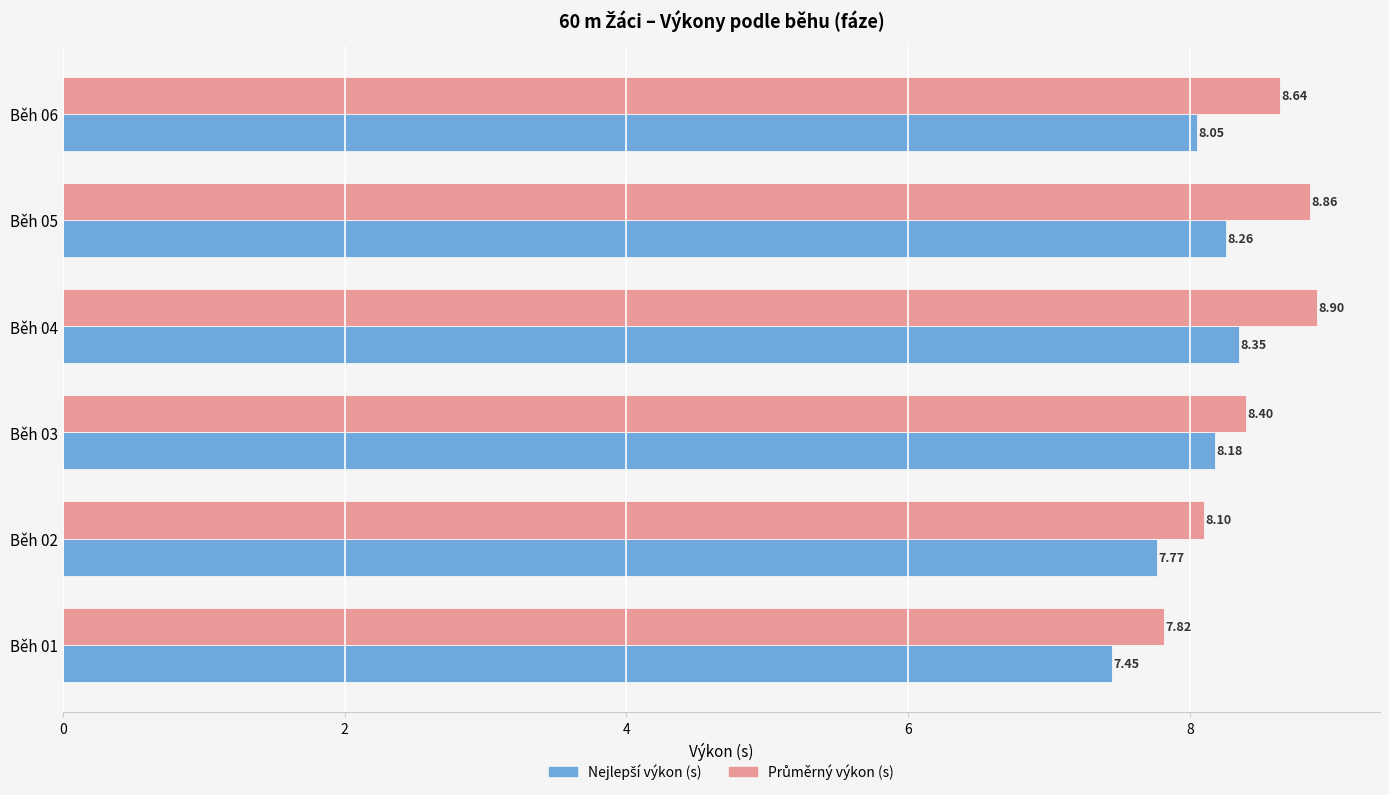

What is the spread (max minus min) of values at Běh 06?

0.6